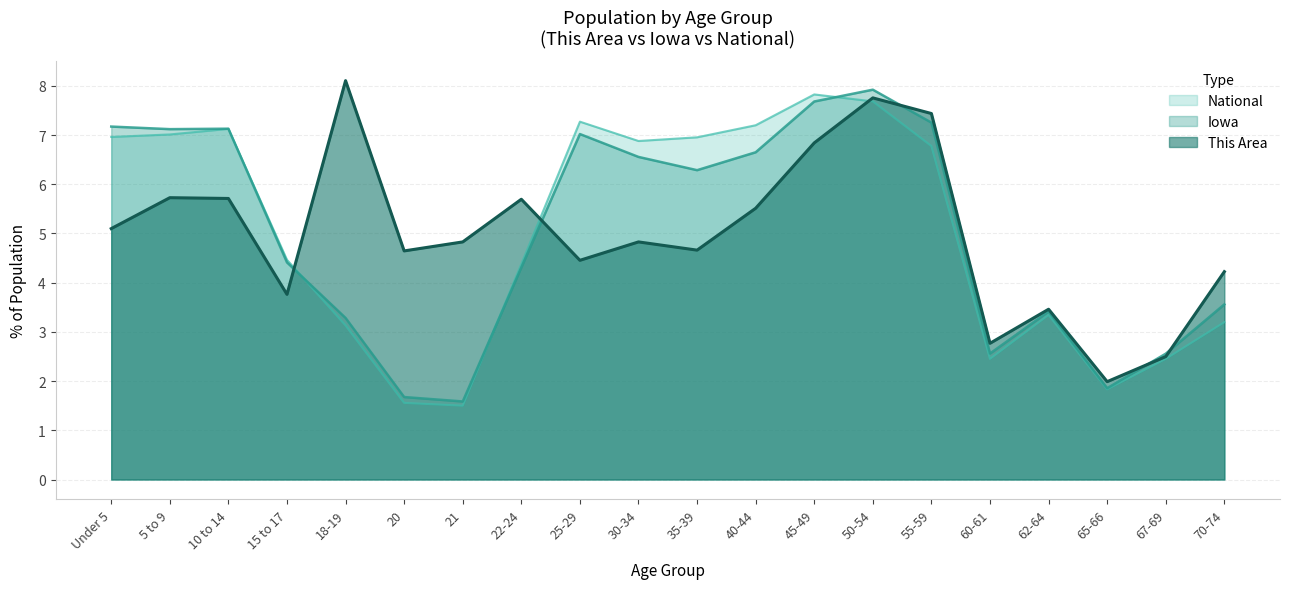

Is the value of This Area at 21 greater than the value of Iowa at 35-39?

No